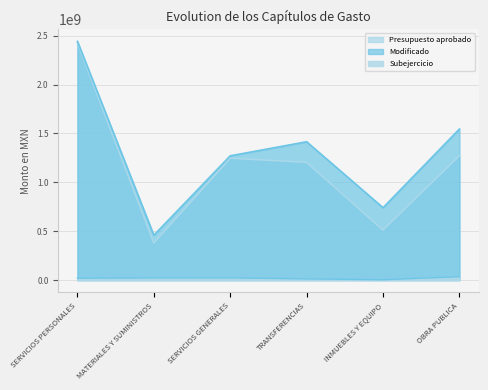

At which category is the sum across all series the highest?

SERVICIOS PERSONALES